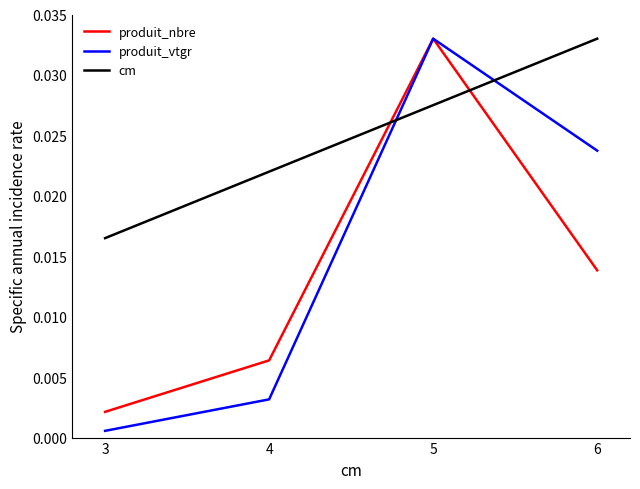

Count the cm values in the range 0 to 1.

4